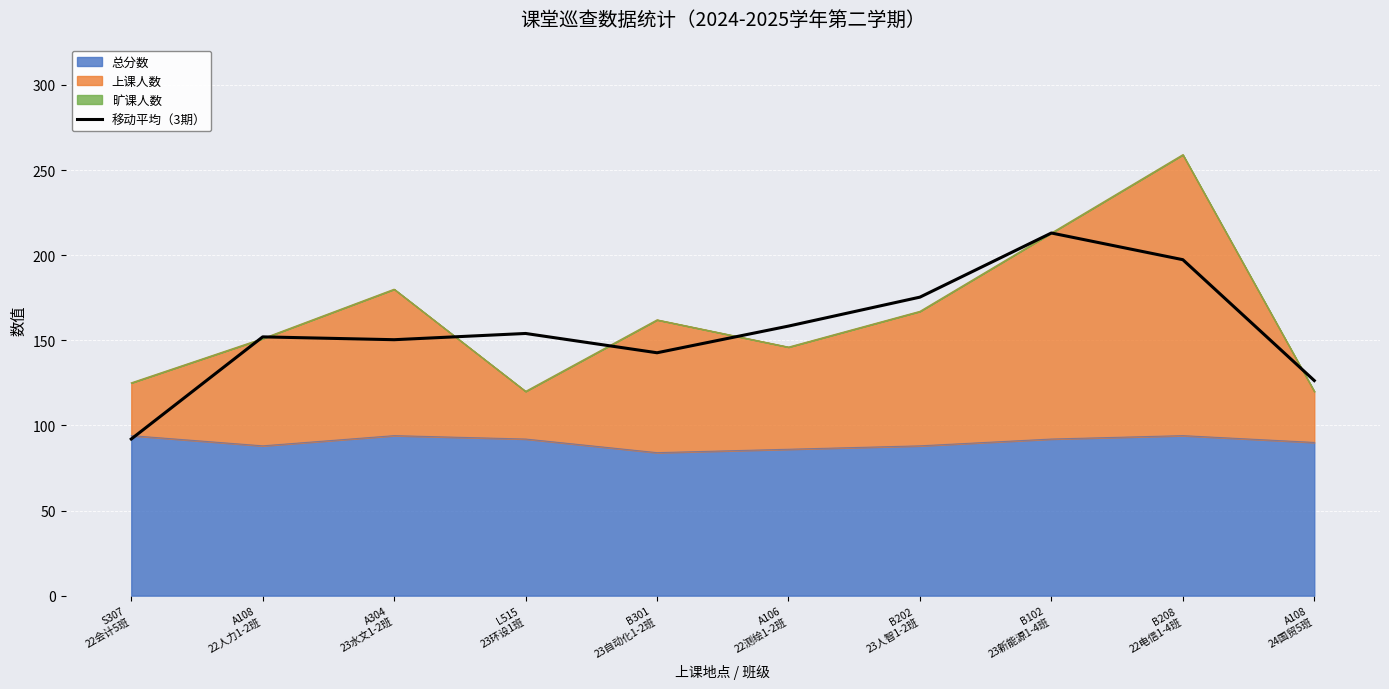

At which label does the data first exceed 154?

A106
22测绘1-2班